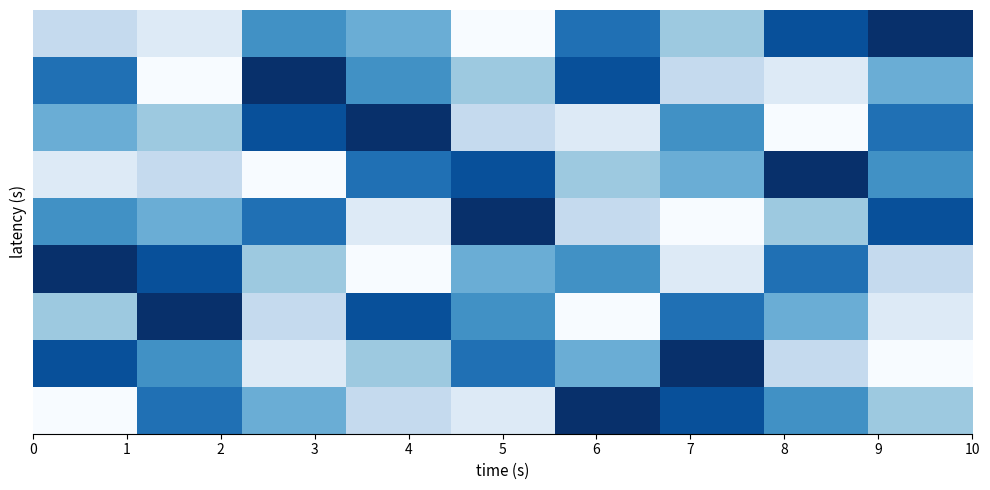

At how many categories does at least one series exceed 8?

9